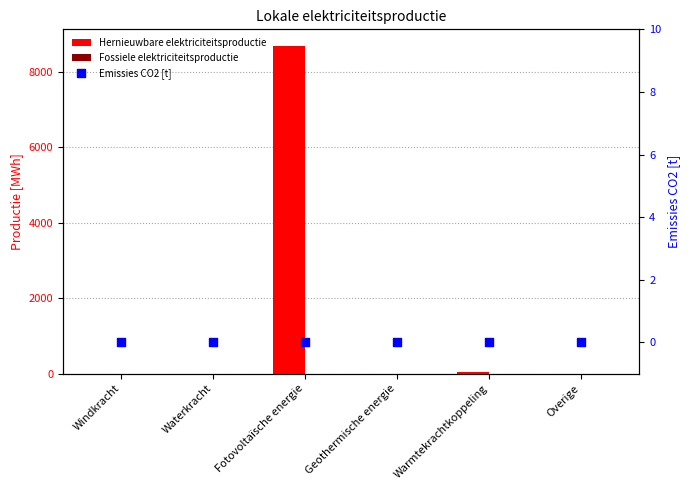

Which series has the largest Y range (max minus min)?

Hernieuwbare elektriciteitsproductie